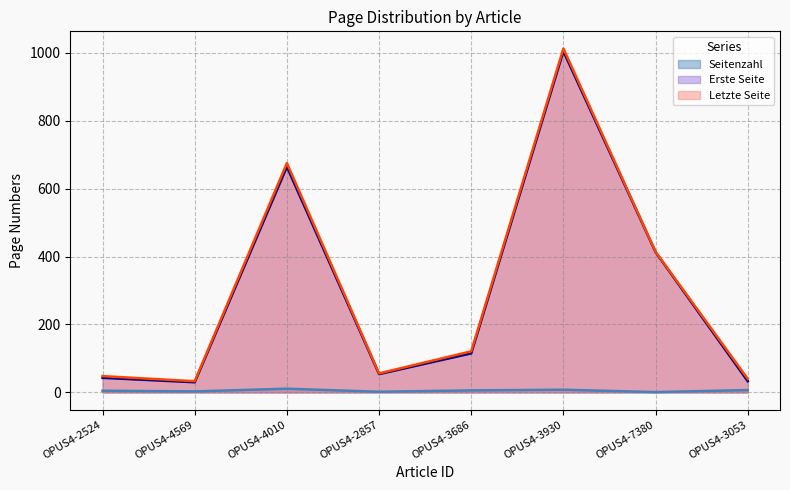

At how many categories does at least one series exceed 166?

3